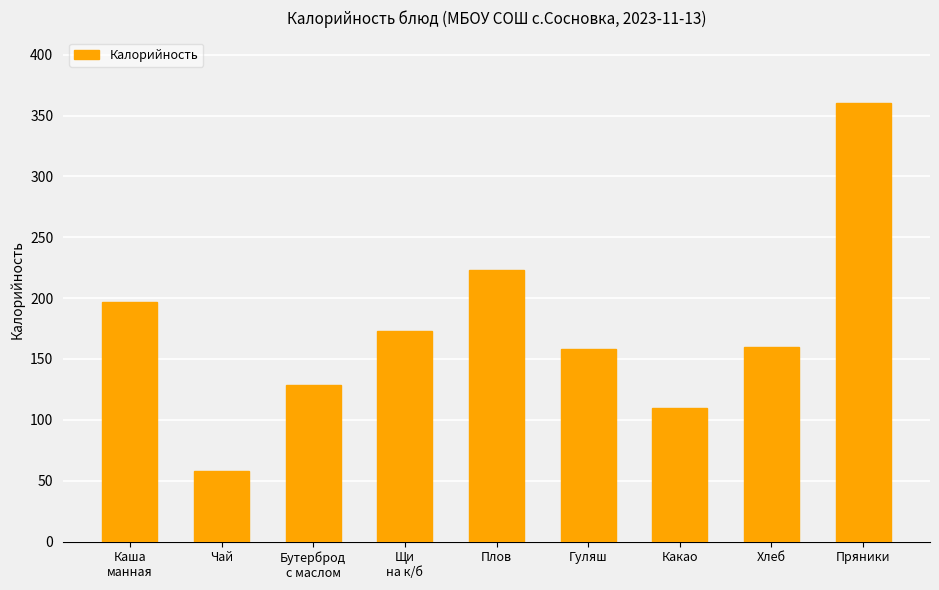

The chart shows a value of 89 at Чай. True or false?

False